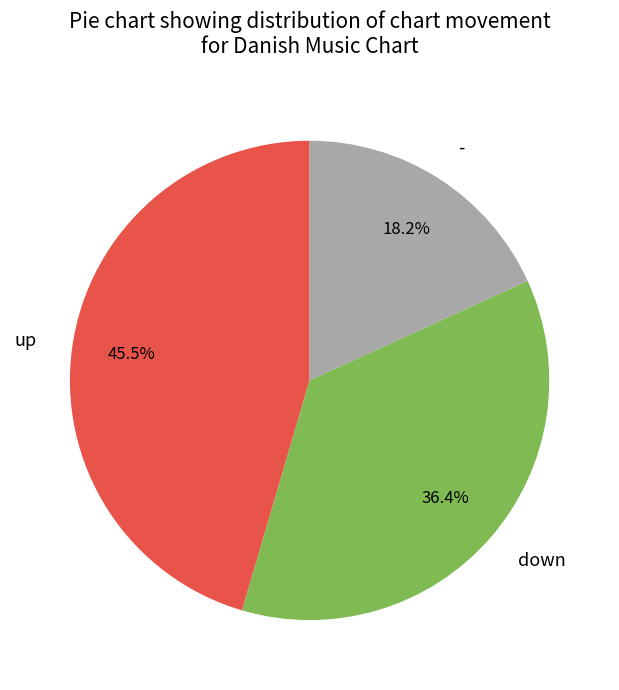

Count the number of slices in the pie.

3